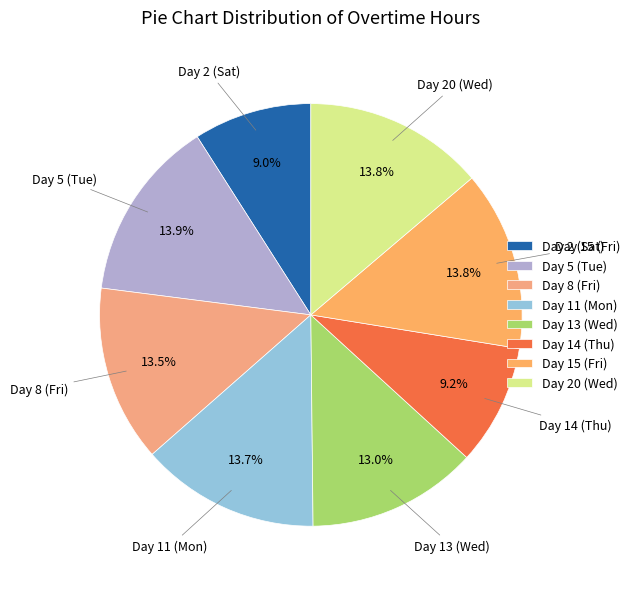

What is the ratio of the value at Day 11 (Mon) to the value at Day 2 (Sat)?

1.5